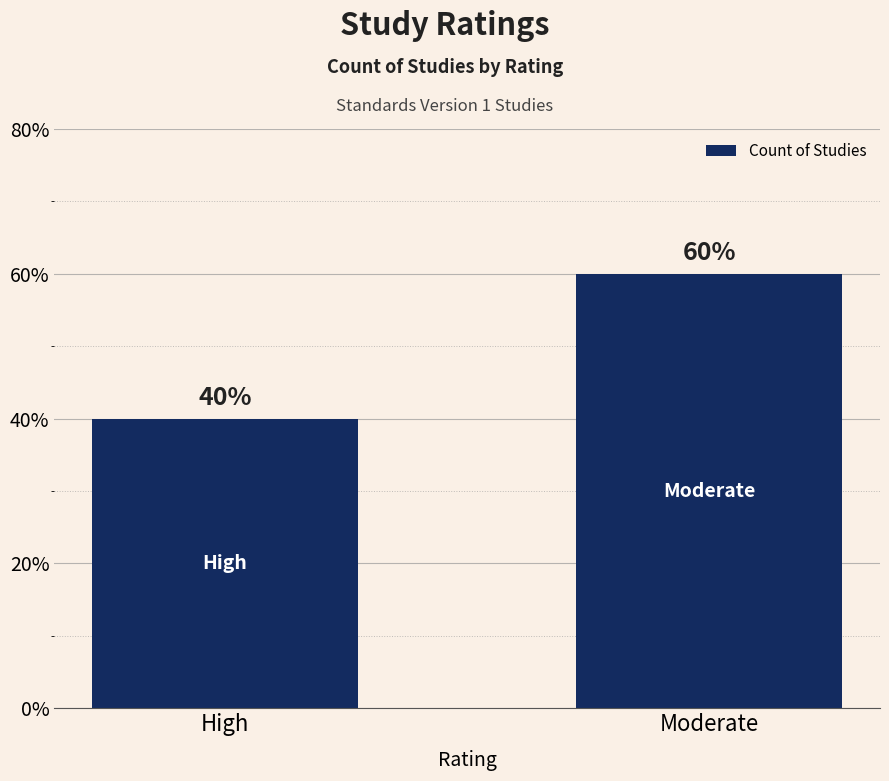

Read the value at High.

40